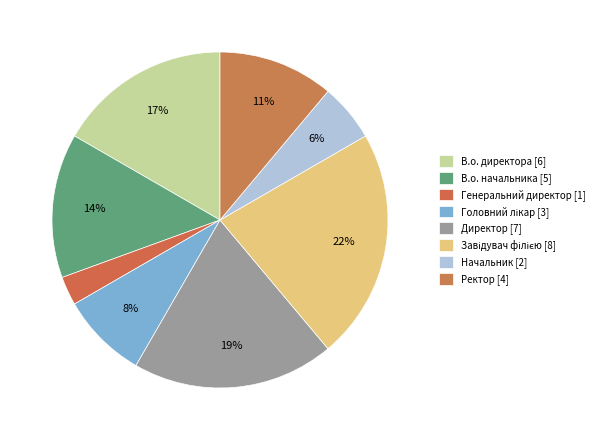

Count the number of slices in the pie.

8